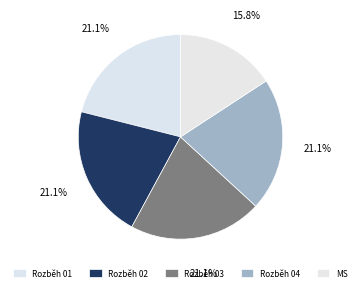

True or false: Rozběh 04 accounts for 33% of the total.

False